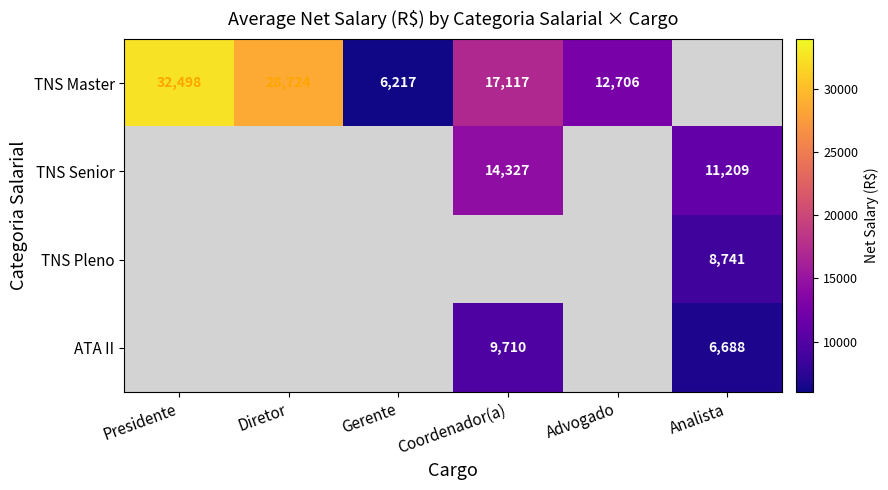

True or false: TNS Master has a value of 3575 at Gerente.

False